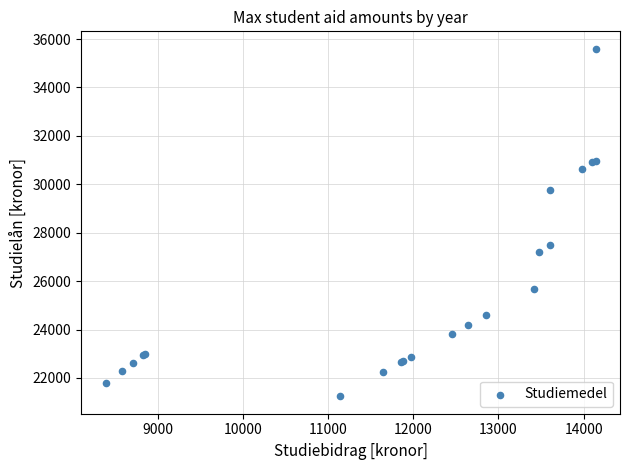

What Y value in the scatter plot is closest to 28420?

27480